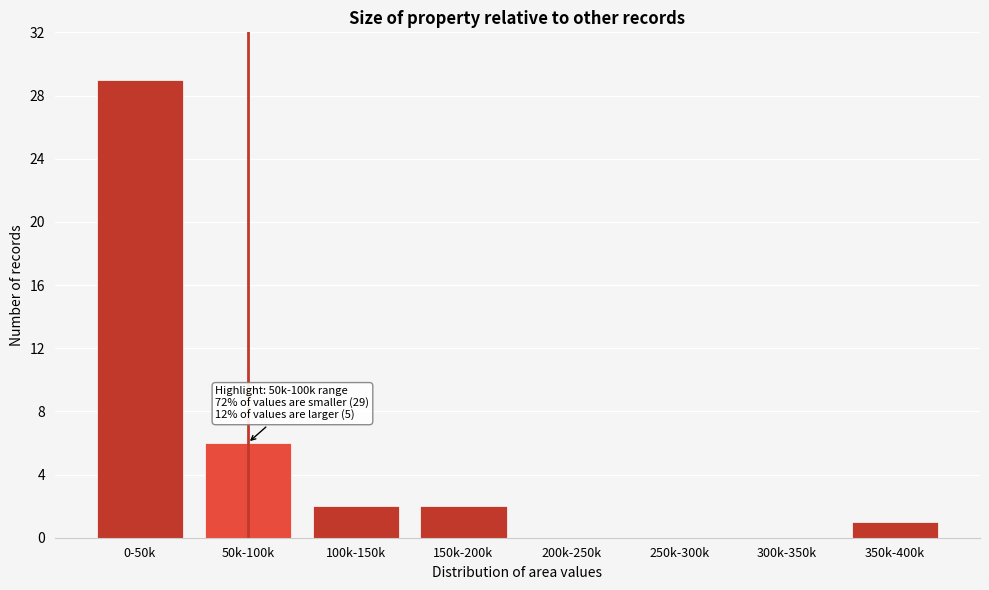

Reading right to left, extract all data points from this chart.

350k-400k=1	300k-350k=0	250k-300k=0	200k-250k=0	150k-200k=2	100k-150k=2	50k-100k=6	0-50k=29